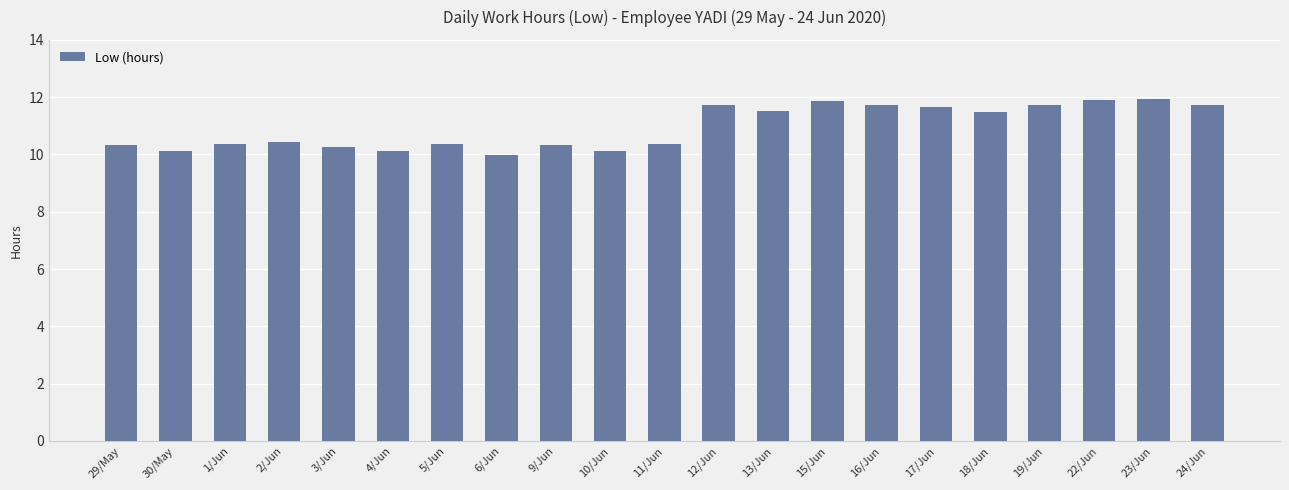

What is the value of the 8th bar from the left?

10.0